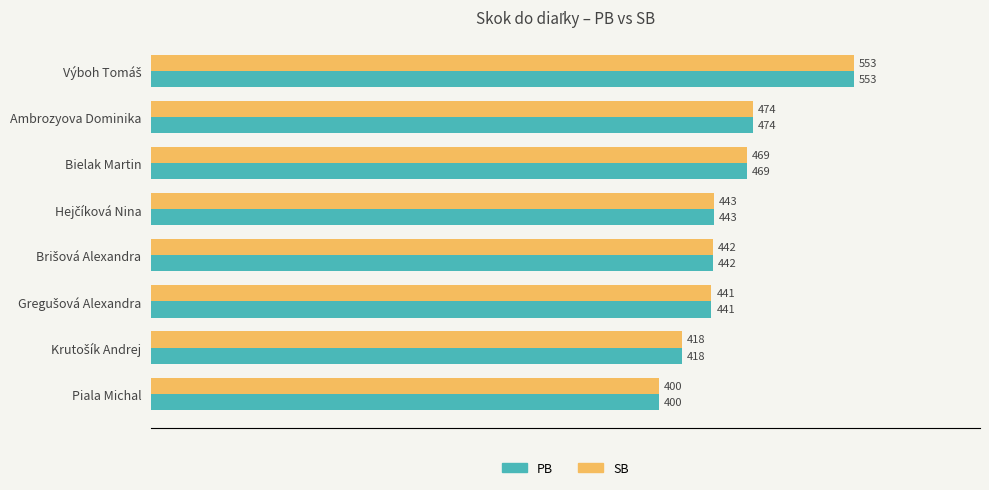

What is the difference between the maximum and minimum values in the PB series?

153